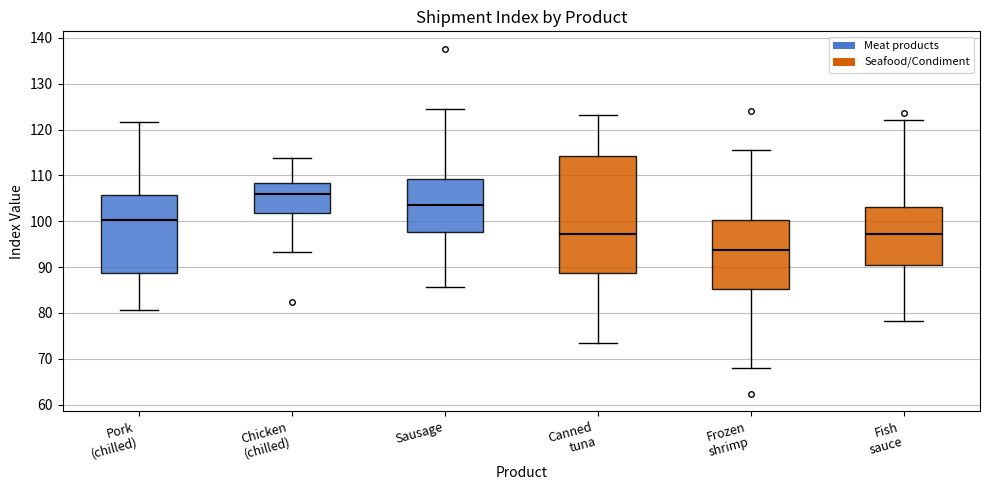

Where is the lower edge of the box for Frozen shrimp on the y-axis? The values are not printed on the chart, so give them approximately, as read against the axis.

85